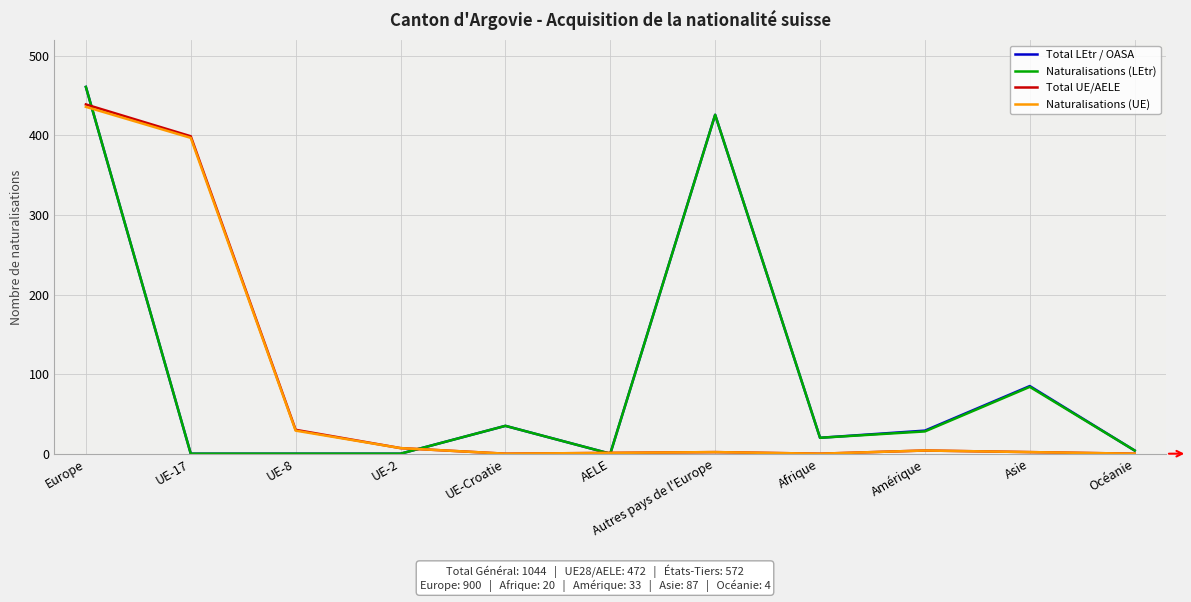

What is the difference between the Naturalisations (LEtr) values at Océanie and UE-8?

4